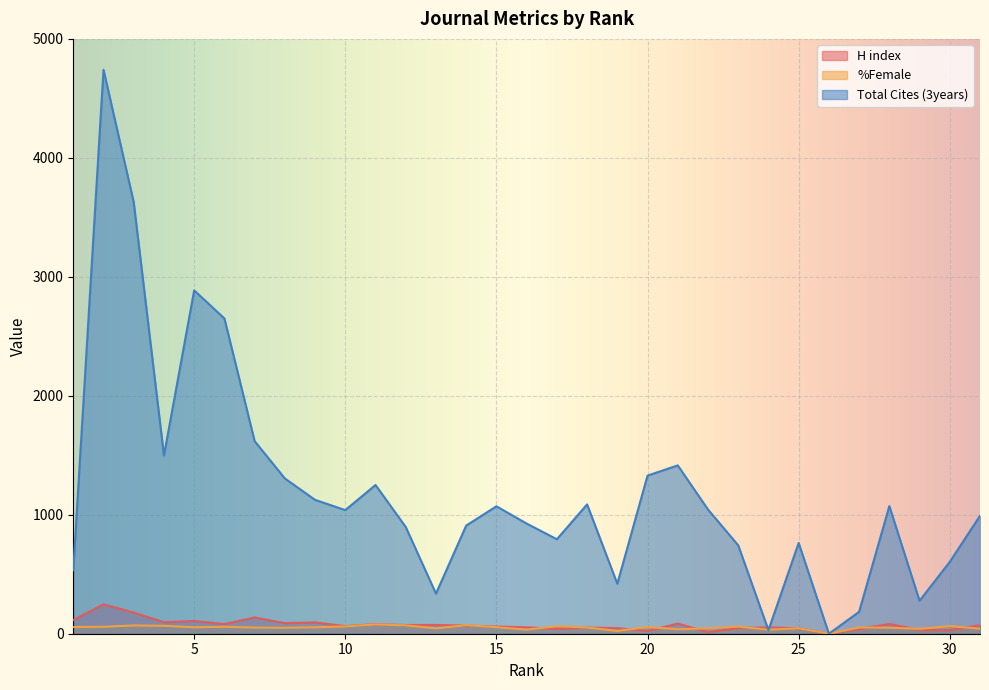

Count the number of categories in the chart.

31